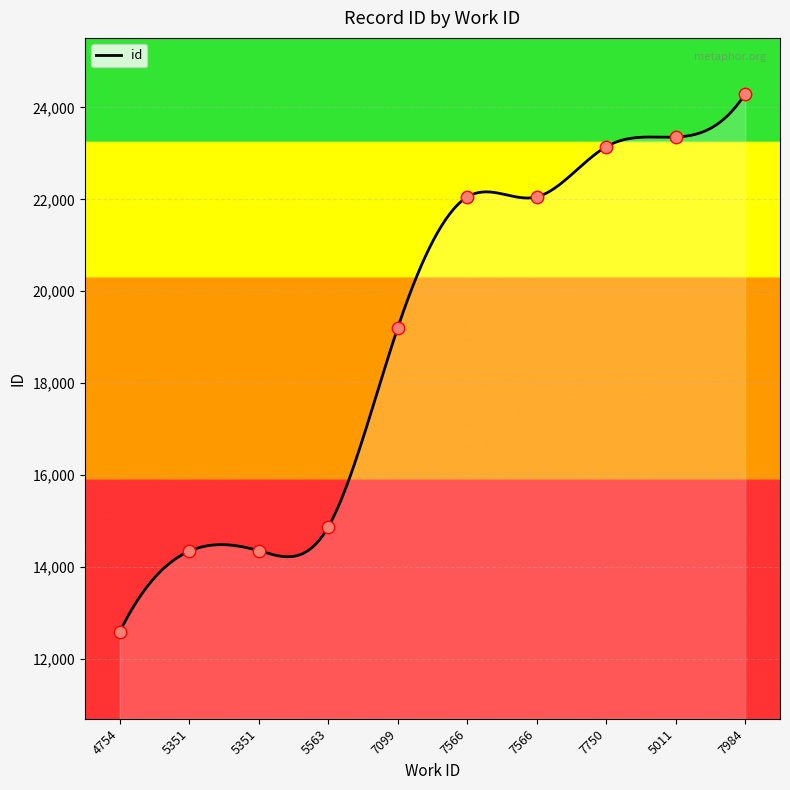

What is the ratio of the value at 5351 to the value at 7099?

0.7